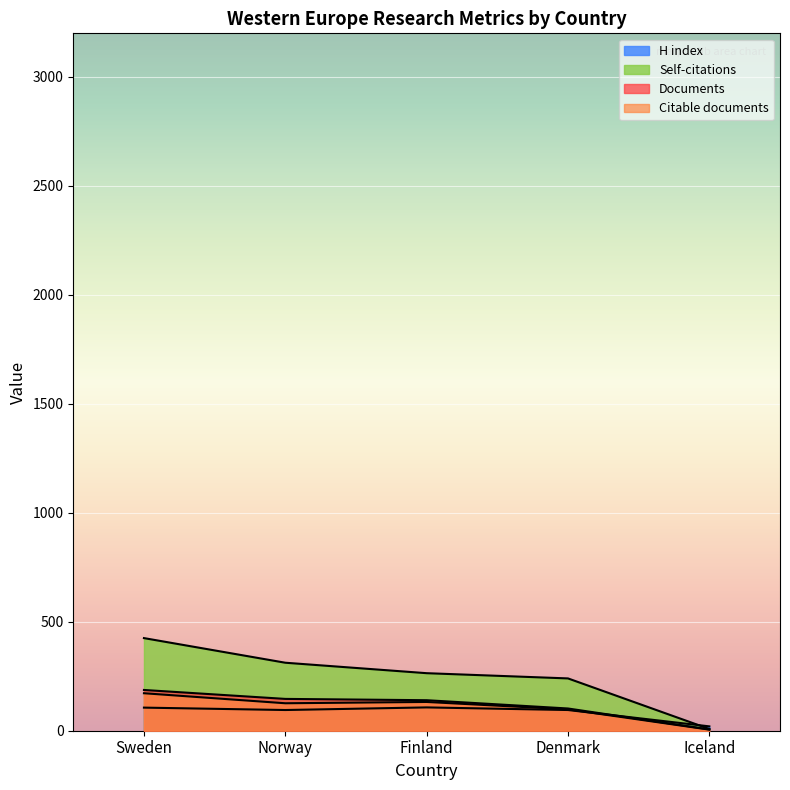

What is the value of the Citable documents point at the 3rd from the left?

132